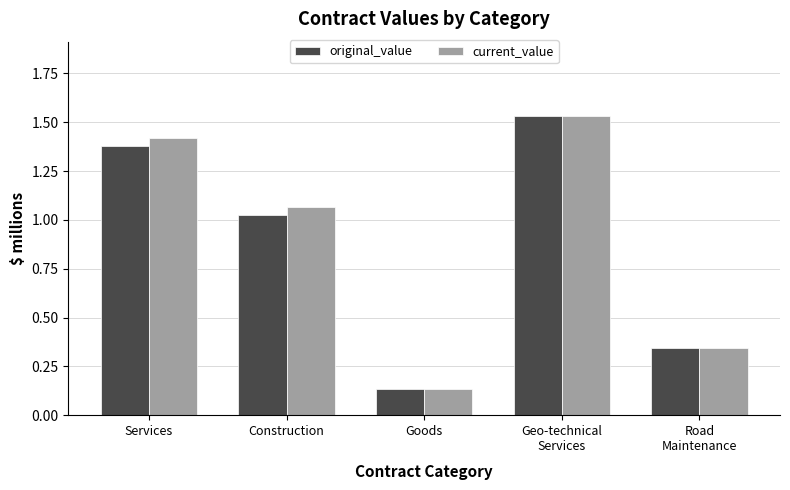

What is the sum of the current_value values at Construction and Goods?

1.2